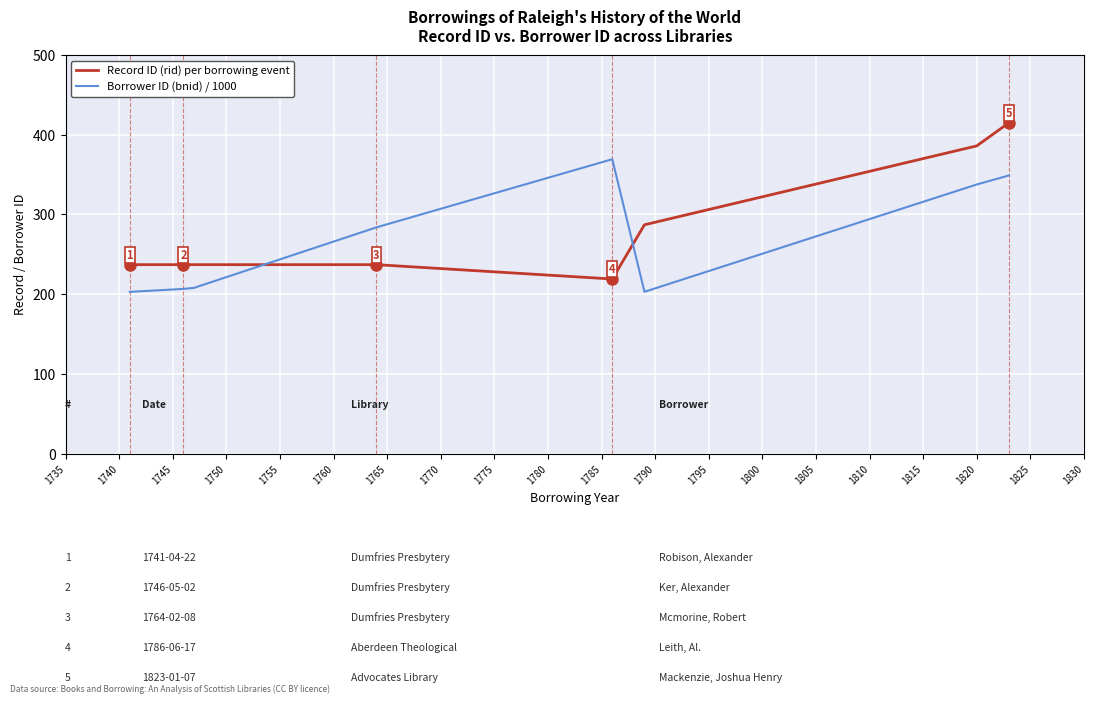

What is the difference between the second highest and minimum values in the Borrower ID (bnid) / 1000 series?

146.0